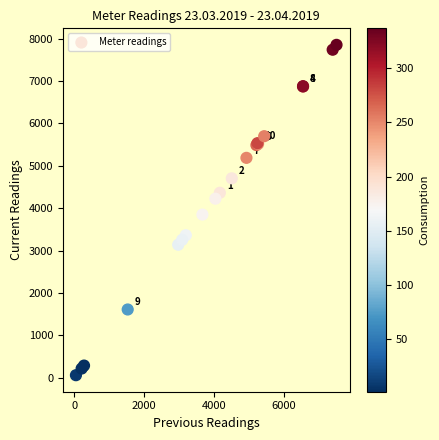

What Y value in the scatter plot is closest to 3955?

3848.2